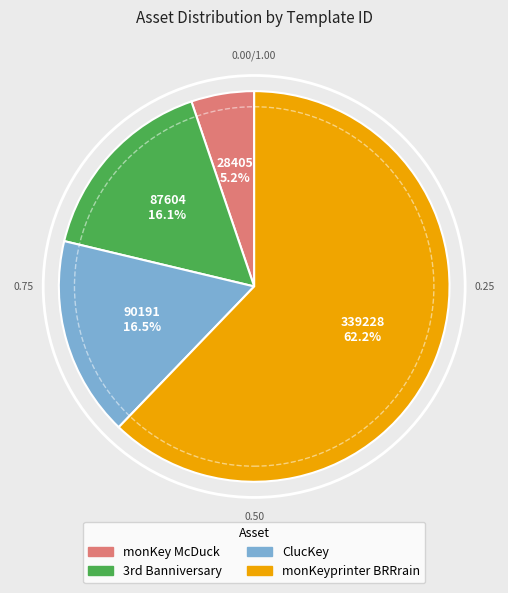

Is there a majority slice in this chart?

Yes